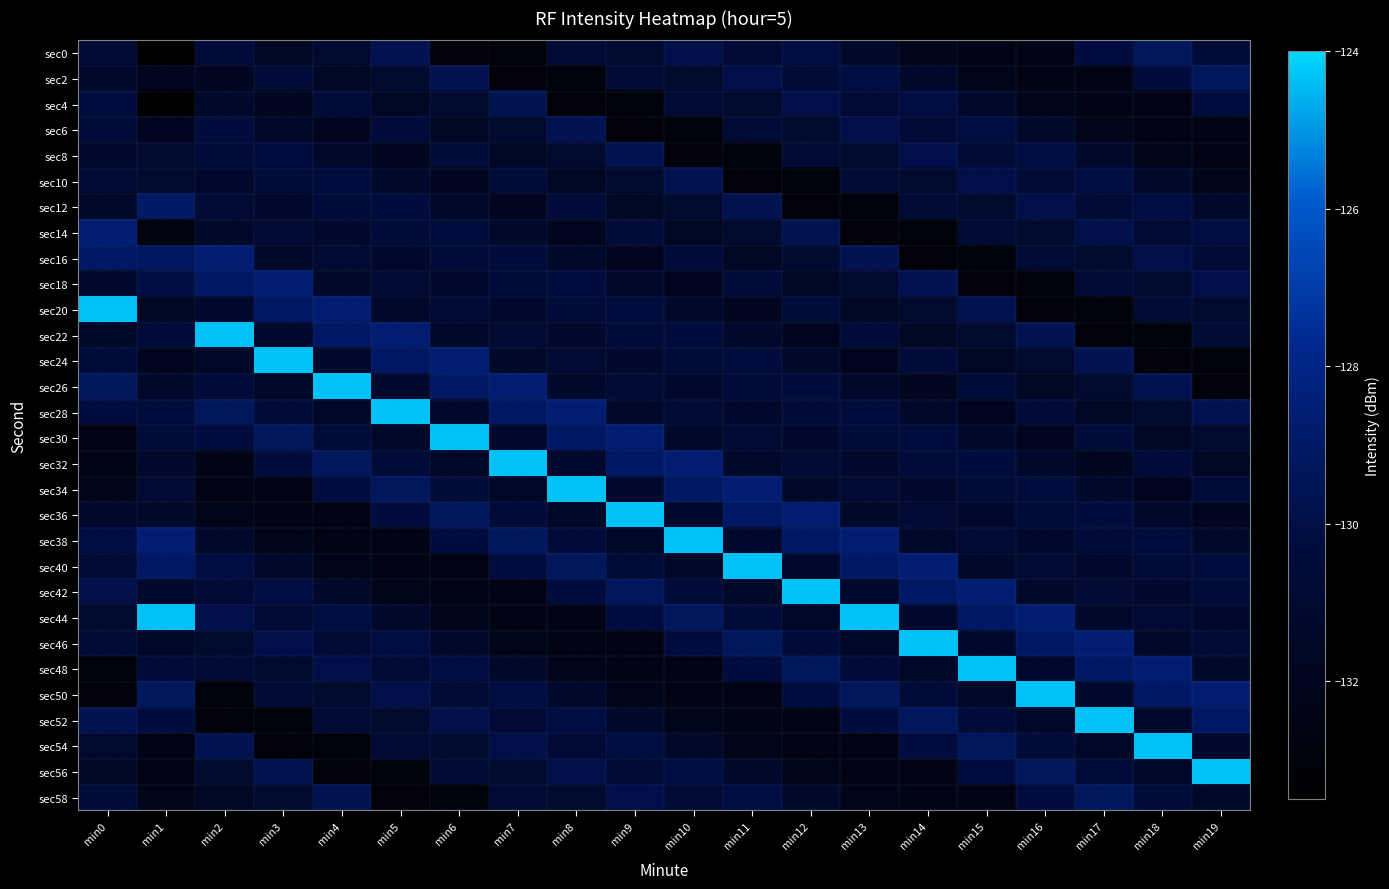

At min14, list the series in order from smallest to largest.

sec16, sec14, sec58, sec56, sec0, sec26, sec22, sec48, sec38, sec28, sec2, sec34, sec44, sec10, sec20, sec36, sec12, sec6, sec50, sec24, sec32, sec30, sec54, sec4, sec8, sec18, sec52, sec42, sec40, sec46